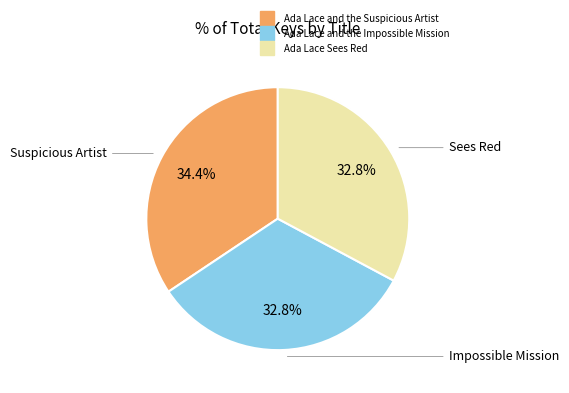

Combined, do Ada Lace and the Suspicious Artist and Ada Lace and the Impossible Mission account for over 50%?

Yes